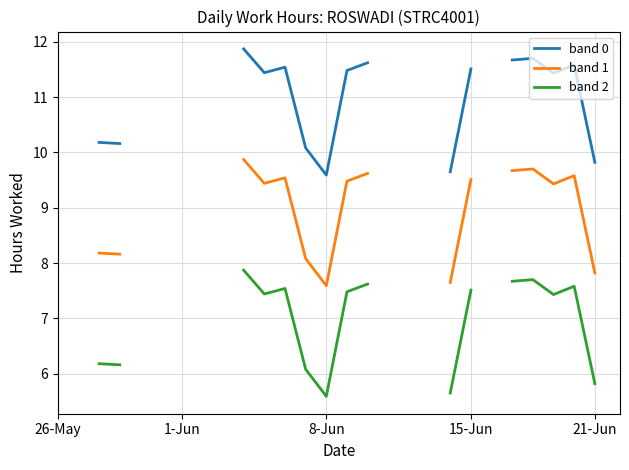

What is the difference between the band 2 values at 11 and 13?

2.0